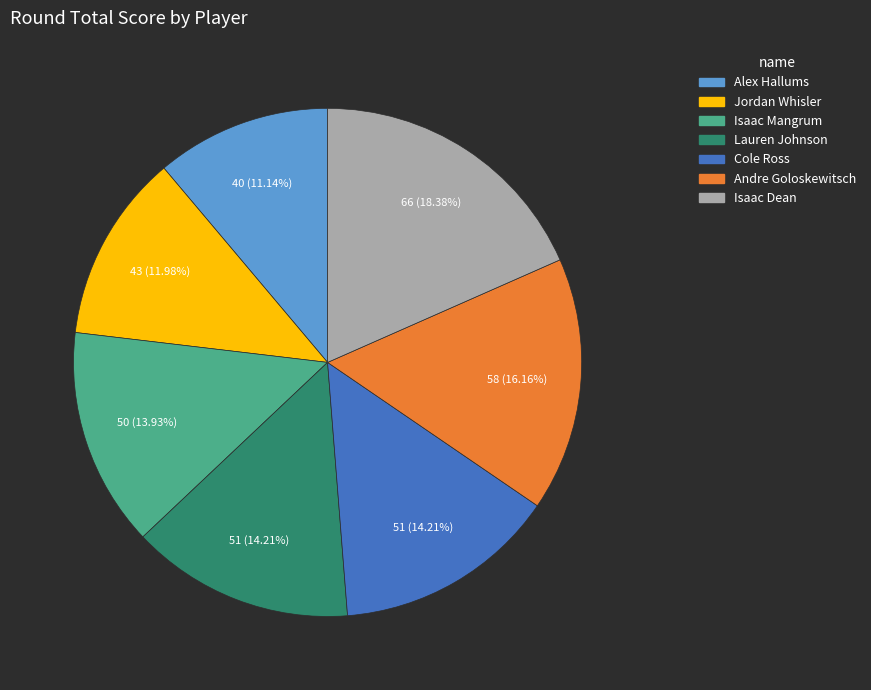

To the nearest percent, what is the average slice percentage?

14%